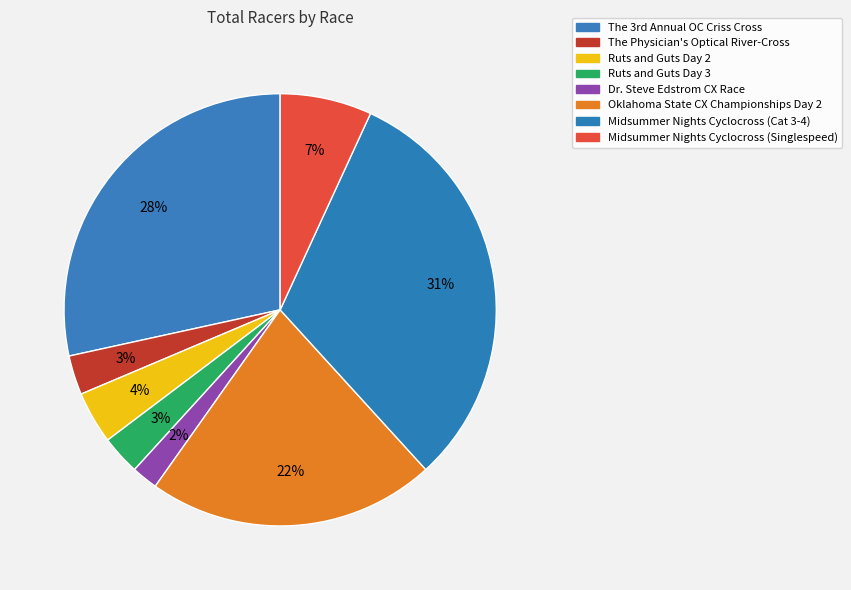

What is the smallest slice in the pie chart?

Dr. Steve Edstrom CX Race